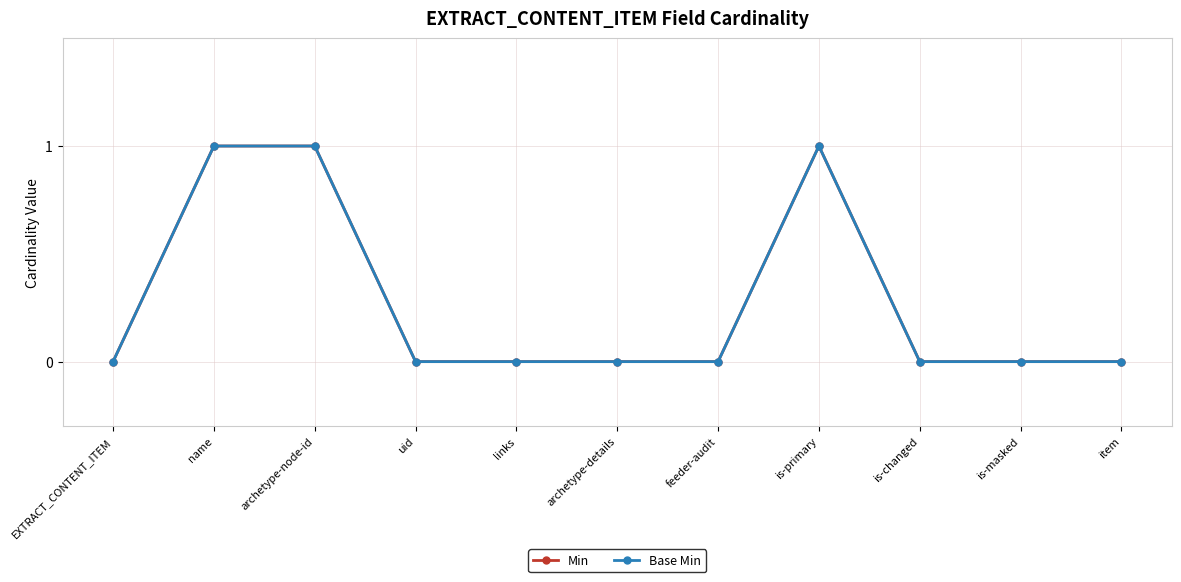

Which series changed the most between EXTRACT_CONTENT_ITEM and is-changed?

Min